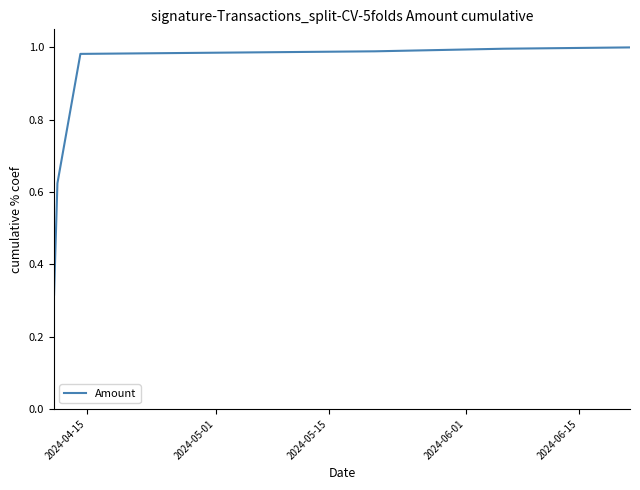

What is the difference between the maximum and second lowest values?

0.7